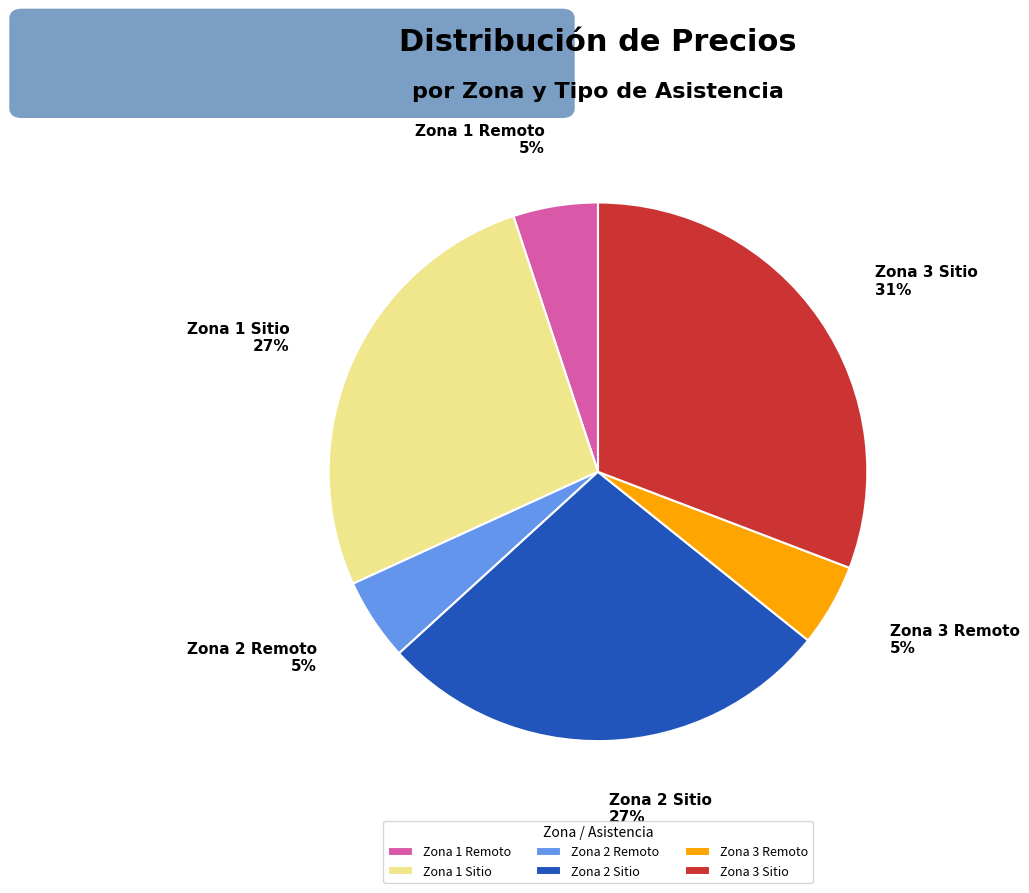

True or false: Zona 2 Sitio accounts for 14% of the total.

False